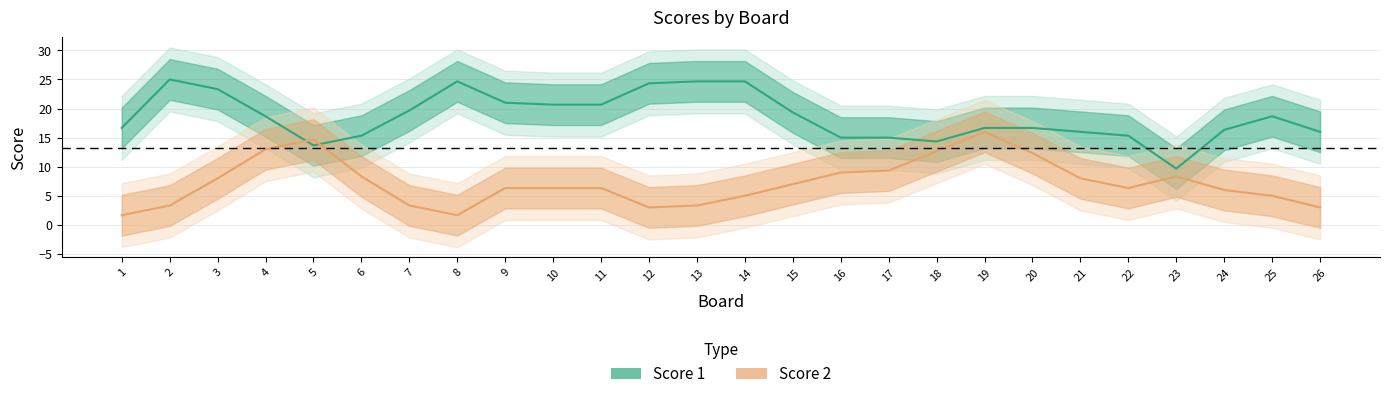

True or false: Score 2 has a value of 21 at 10.

False